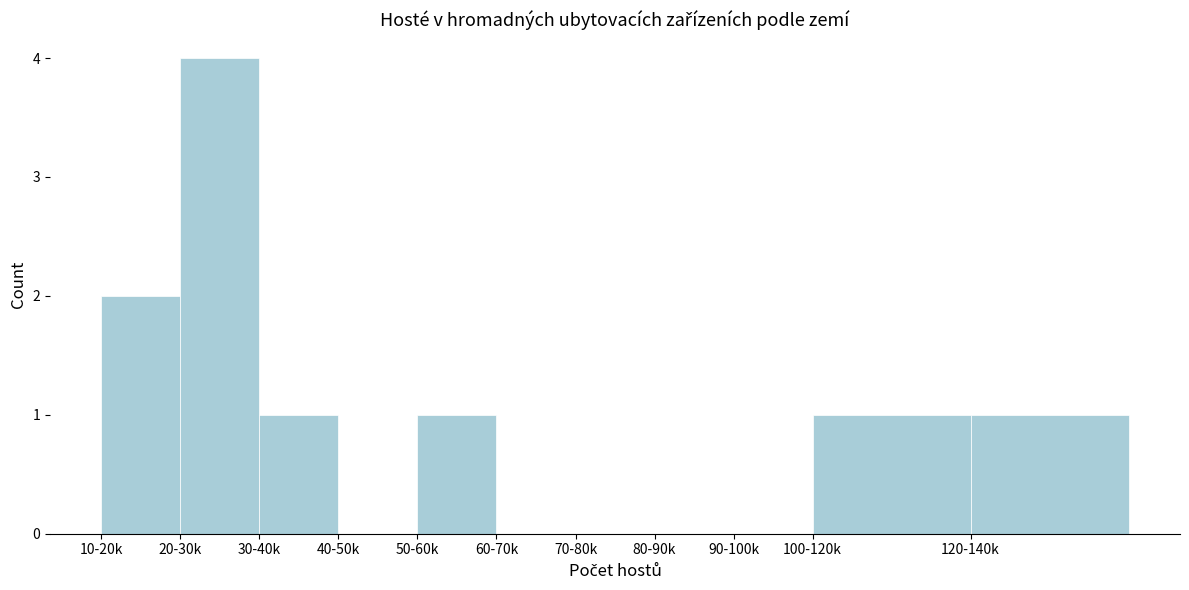

Reading left to right, list all the values displayed in this chart.

10-20k=2	20-30k=4	30-40k=1	40-50k=0	50-60k=1	60-70k=0	70-80k=0	80-90k=0	90-100k=0	100-120k=1	120-140k=1